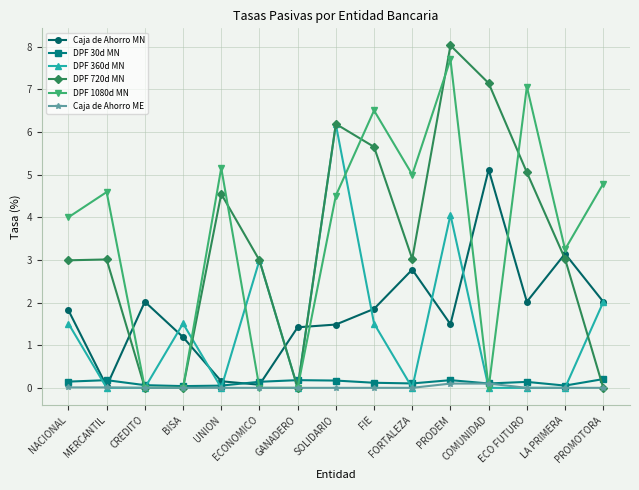

True or false: DPF 360d MN has a value of 0.5 at FIE.

False